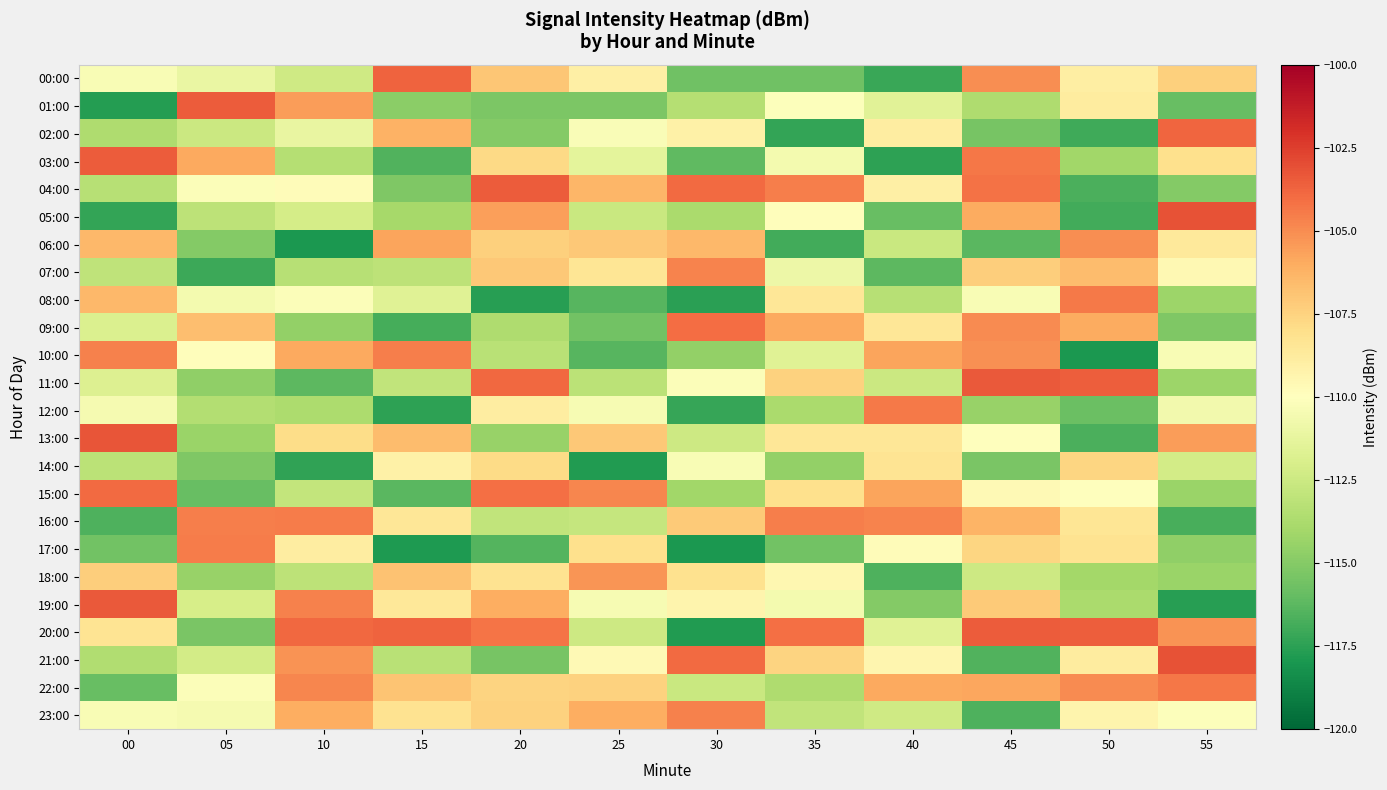

At 45, list the series in order from smallest to largest.

23:00, 21:00, 06:00, 02:00, 14:00, 12:00, 01:00, 18:00, 08:00, 13:00, 15:00, 17:00, 07:00, 19:00, 16:00, 05:00, 22:00, 10:00, 00:00, 09:00, 03:00, 04:00, 20:00, 11:00